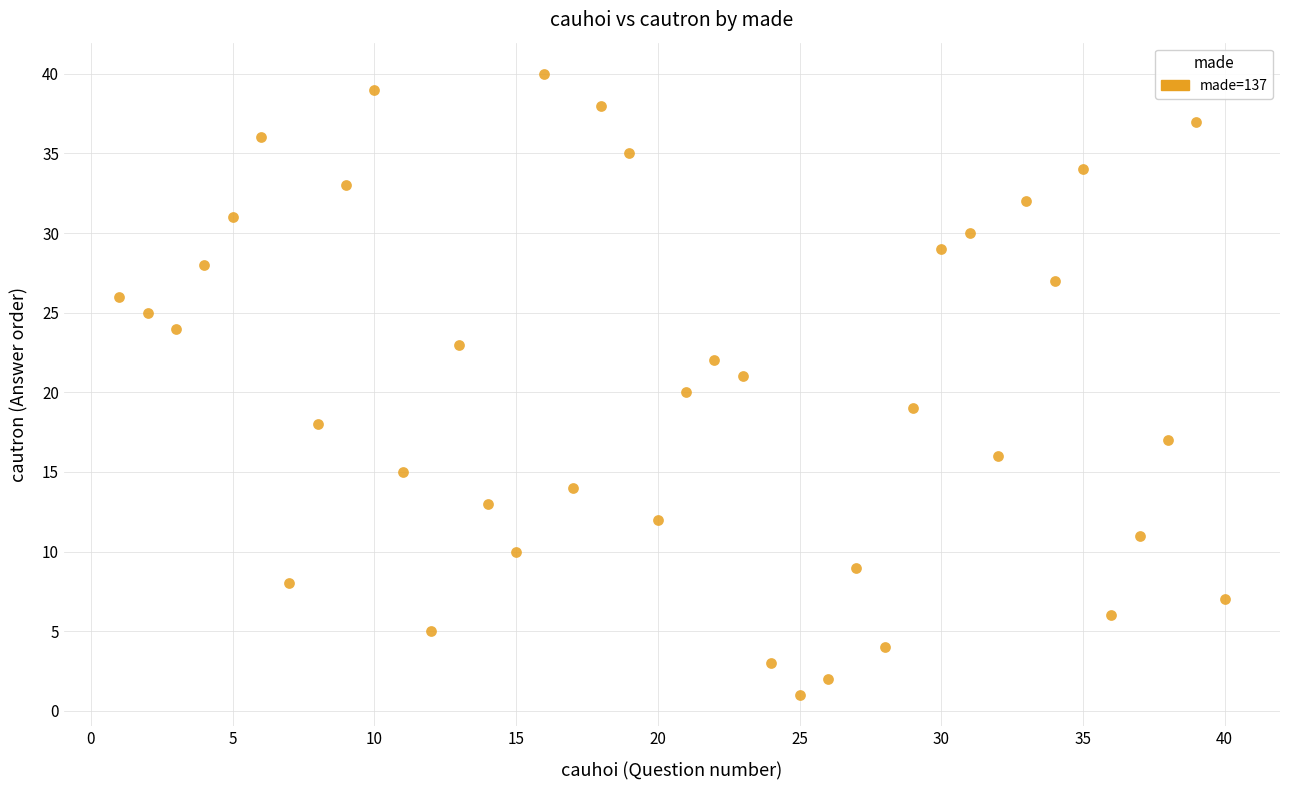

What is the range of X values (max minus min)?

39